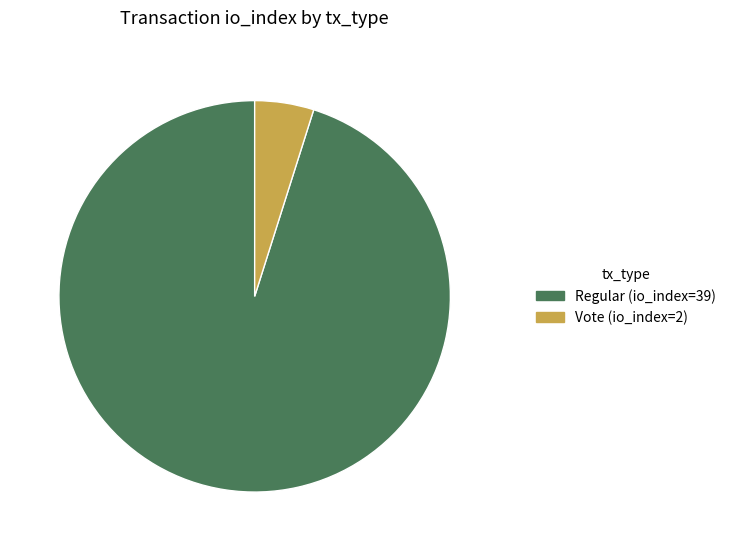

Which category has the biggest portion of the pie?

Regular (io_index=39)